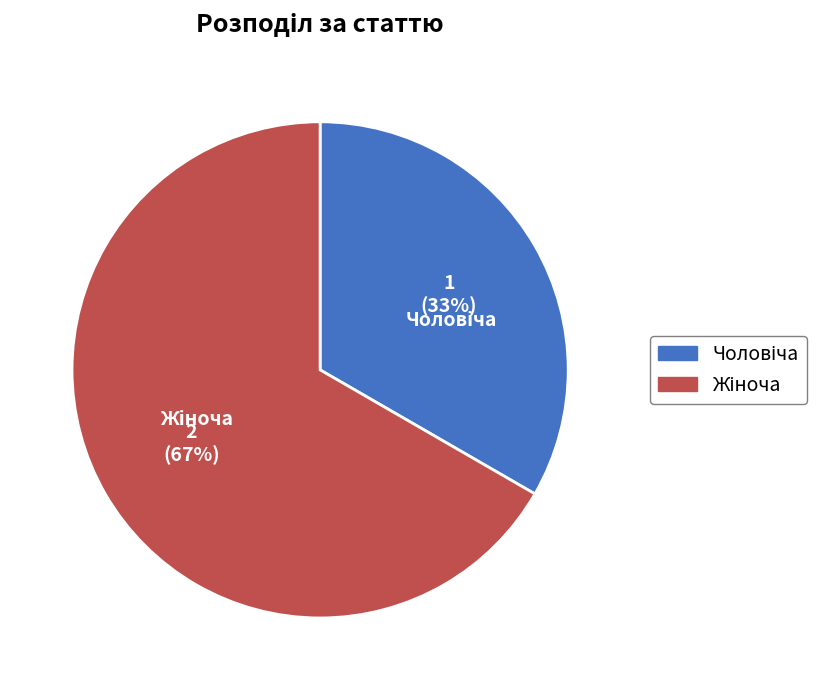

Is there any slice that represents more than half of the pie?

Yes